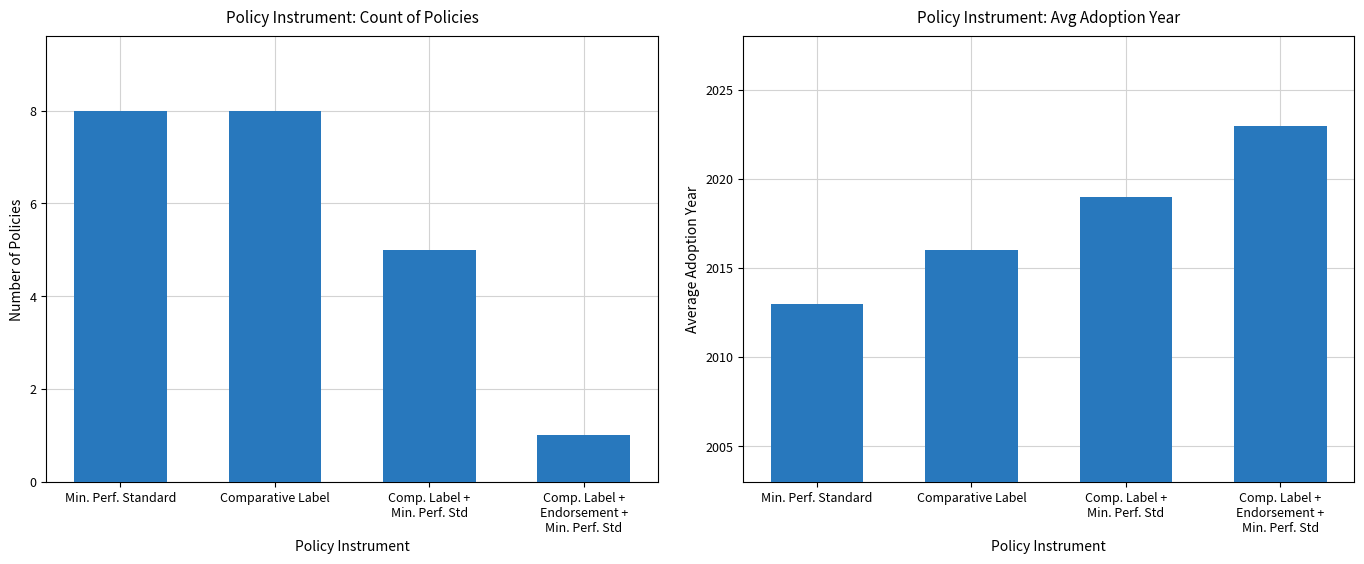

Is it true that Count equals 1 at Comp. Label +
Endorsement +
Min. Perf. Std?

False